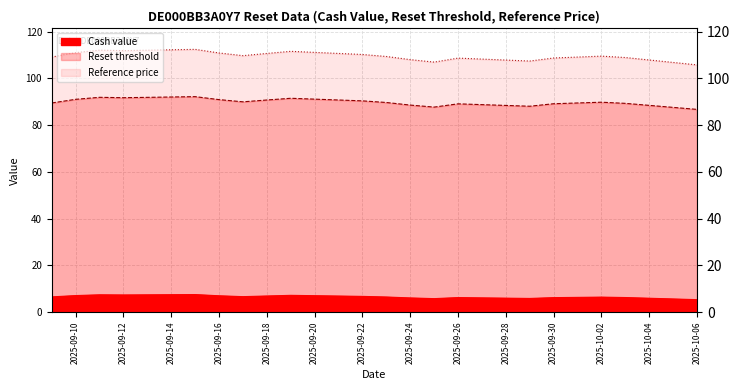

How many data points in Reference price are less than 109?

7